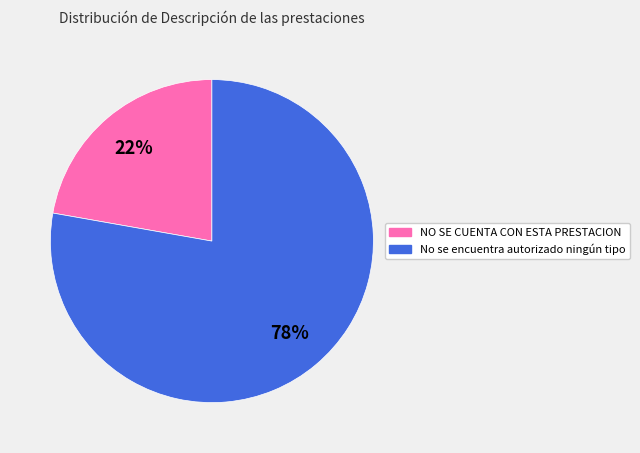

To the nearest percent, what is the difference between the NO SE CUENTA CON ESTA PRESTACION and No se encuentra autorizado ningún tipo slice percentages?

56%